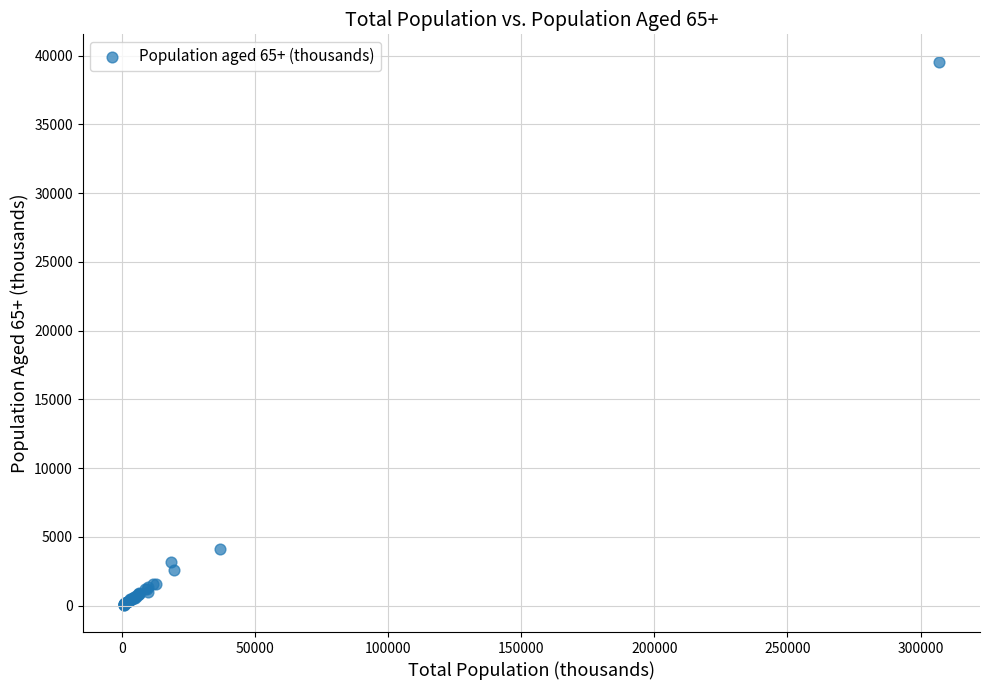

What Y value in the scatter plot is closest to 19812?

4148